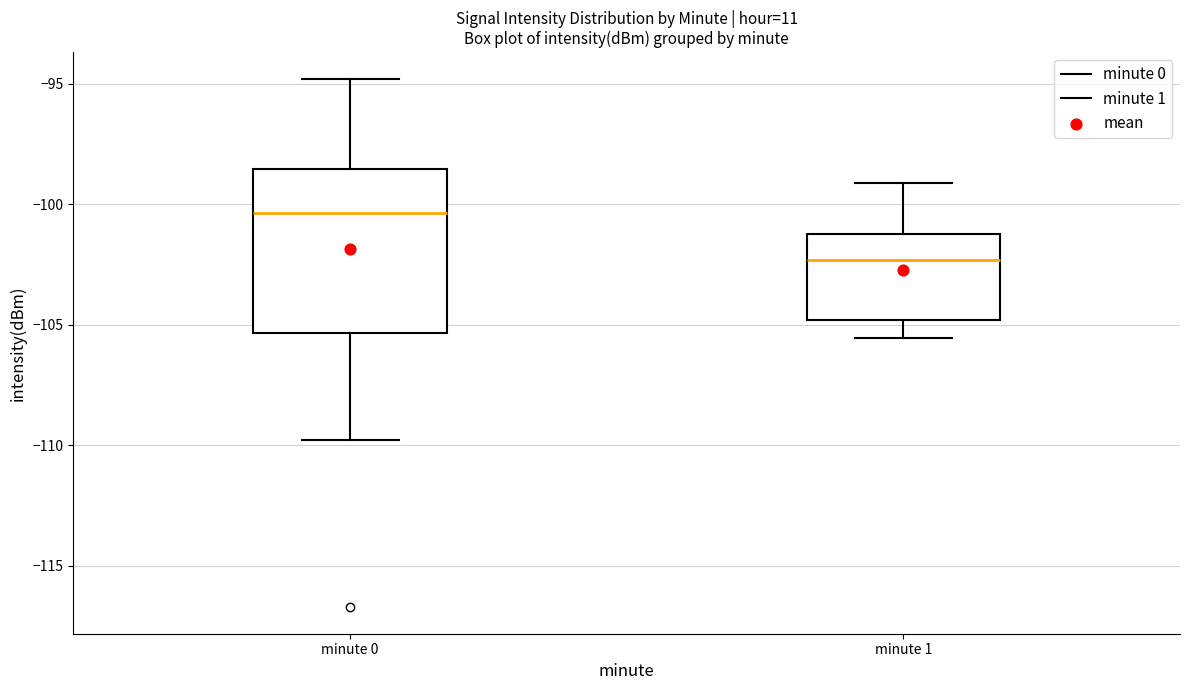

Reading left to right, transcribe this box plot: for each box, give where its median line is, the range the box spans, and where its two whiskers end, as read against the y-axis. The values are not printed on the chart, so give them approximately, as read against the axis.

minute 0: median -100.5, box -105.5 to -98.5, whiskers -110.0 to -95.0
minute 1: median -102.5, box -105.0 to -101.5, whiskers -105.5 to -99.0